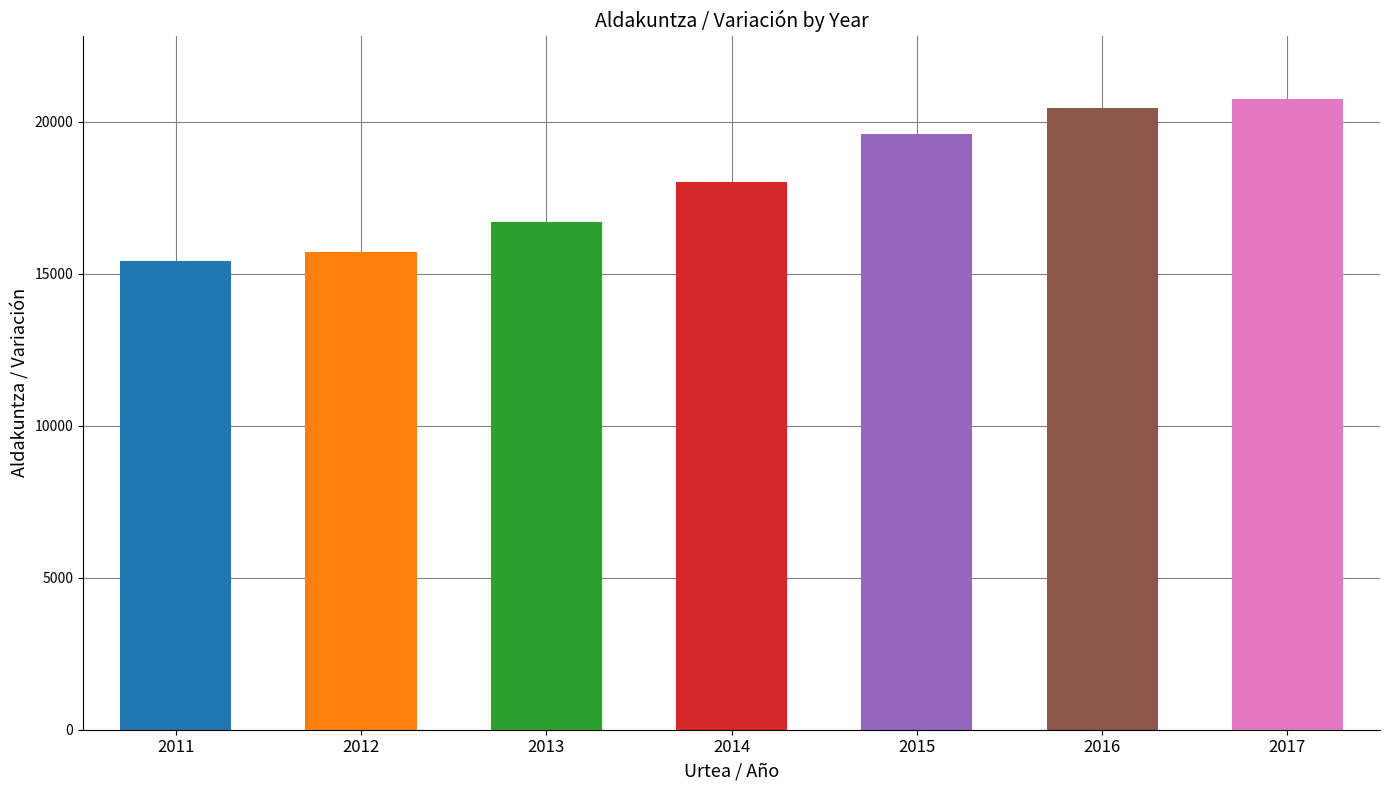

Which label corresponds to the smallest value in the chart?

2011